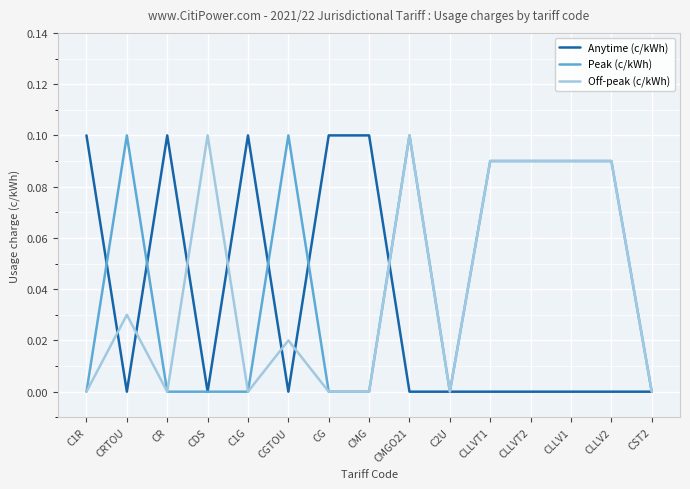

At which category is the sum across all series the highest?

CMGO21